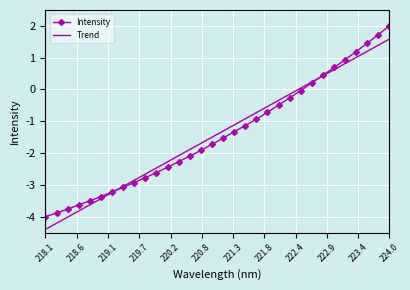

List the series in order of their peak value, lowest first.

Trend, Intensity